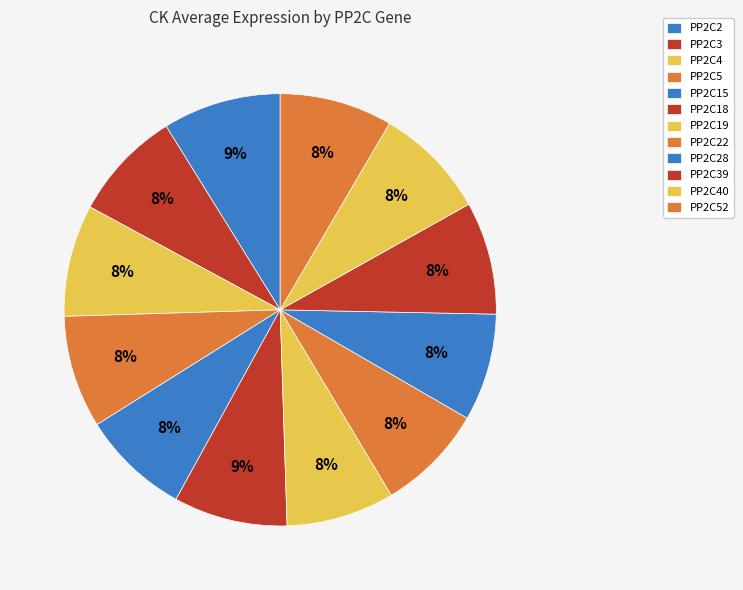

Count the number of slices in the pie.

12